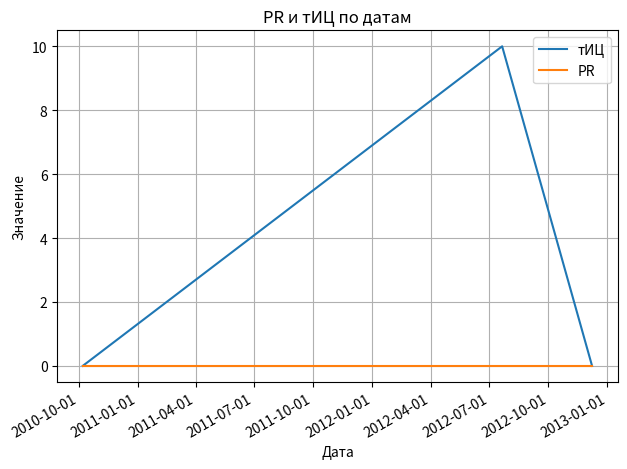

Reading left to right, transcribe all the data shown in this chart.

тИЦ: 0	10	0
PR: 0	0	0